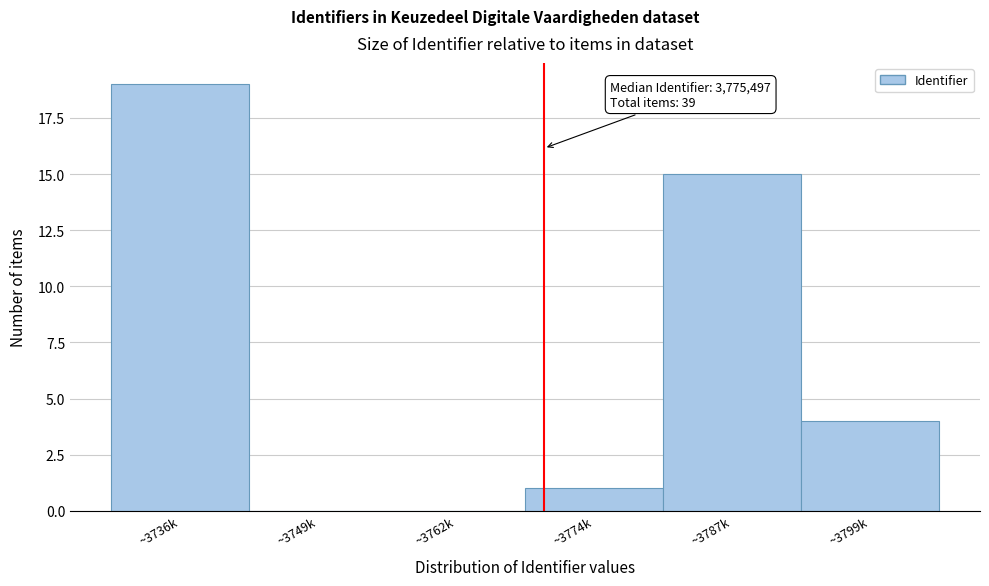

Reading left to right, what are all the values shown in this chart?

~3736k=19	~3749k=0	~3762k=0	~3774k=1	~3787k=15	~3799k=4